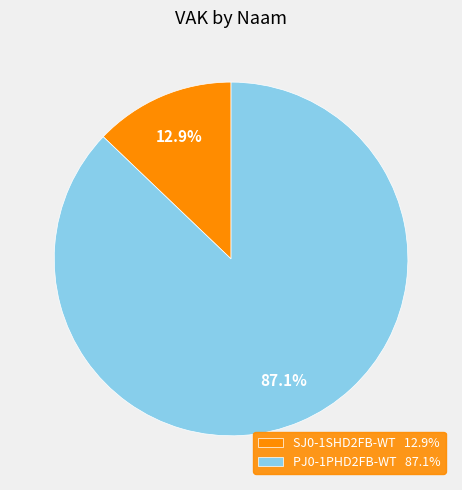

To the nearest percent, what is the difference between the largest and smallest slice percentages?

74%